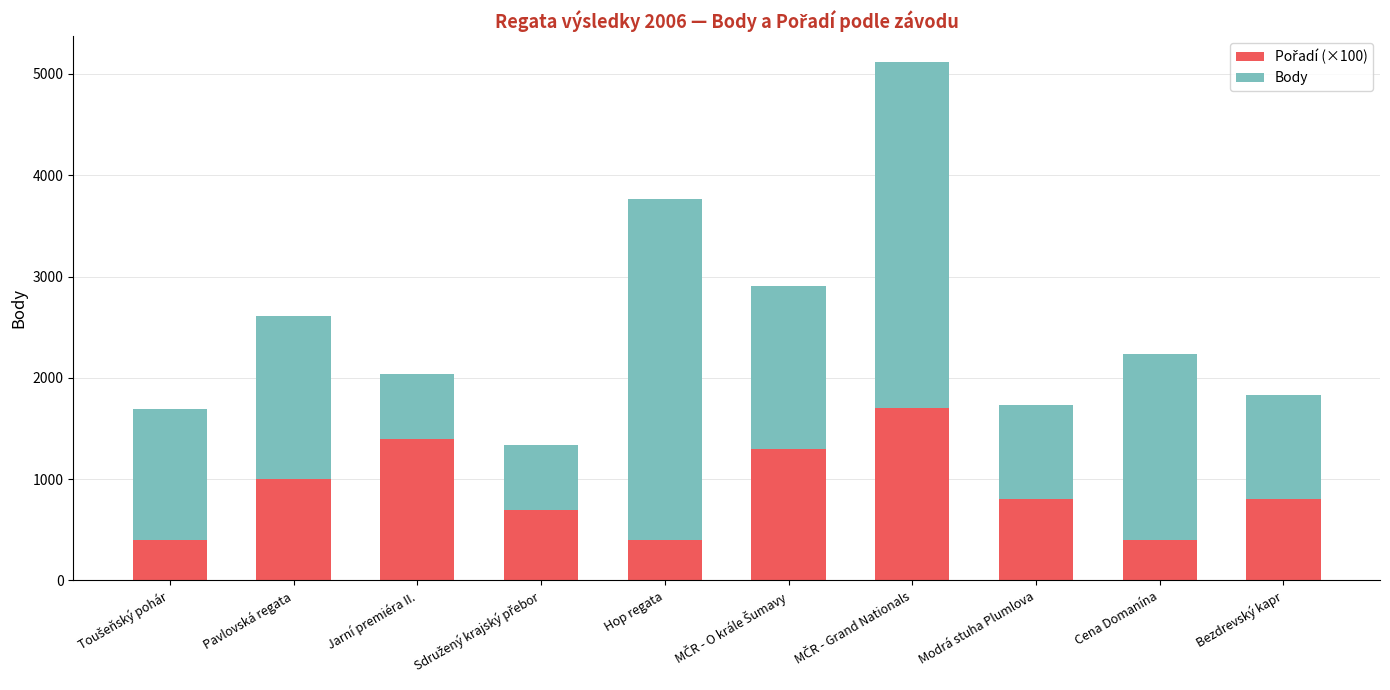

Which series has the widest spread of values?

Body